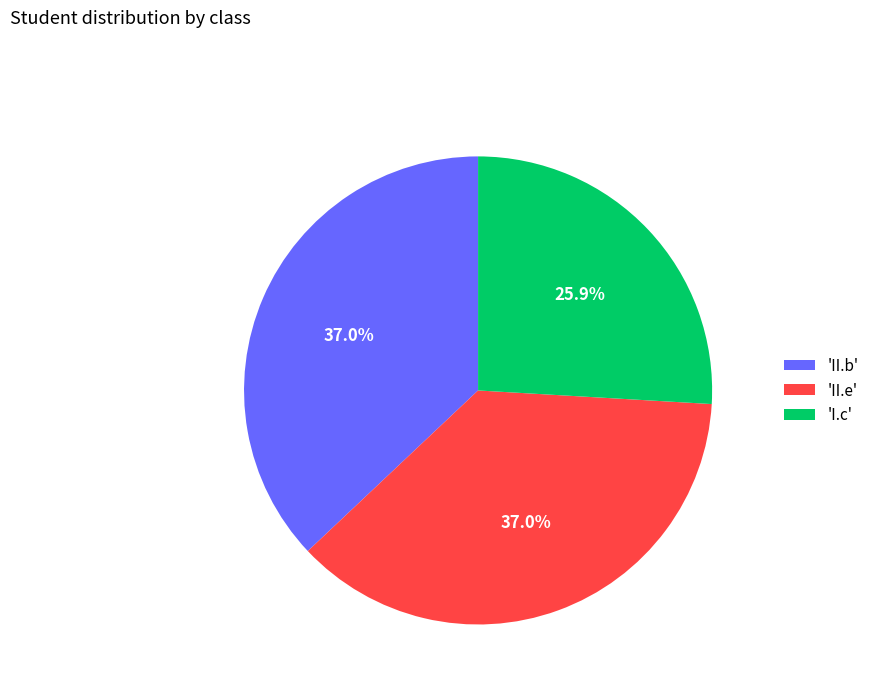

Do 'II.e' and 'I.c' together represent more than half of the pie?

Yes